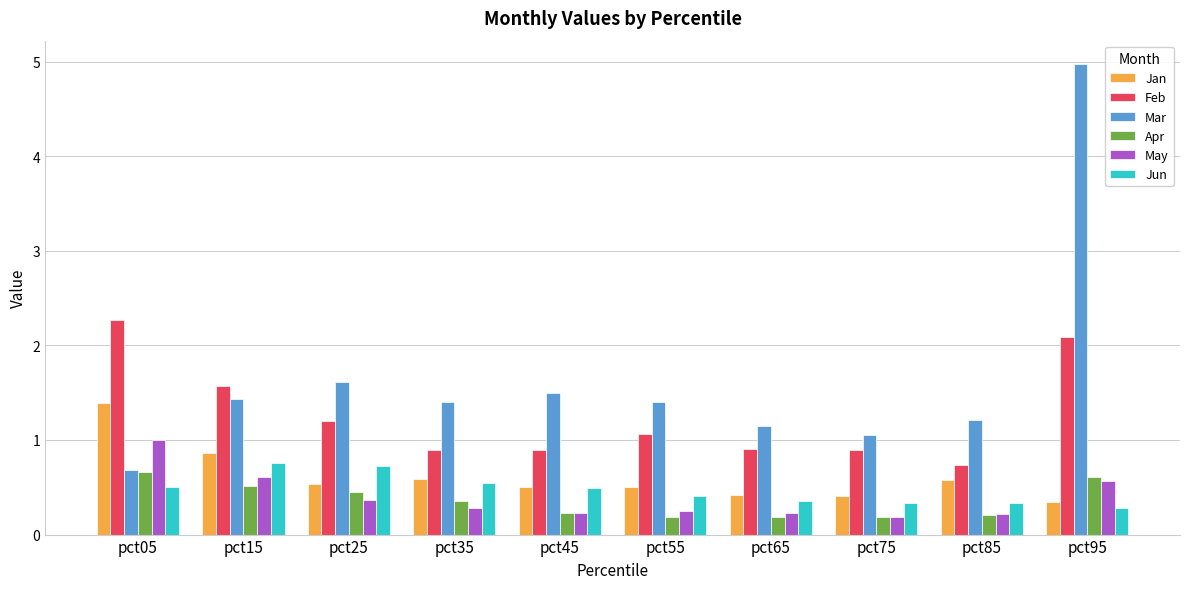

What is the greatest value displayed?

5.0